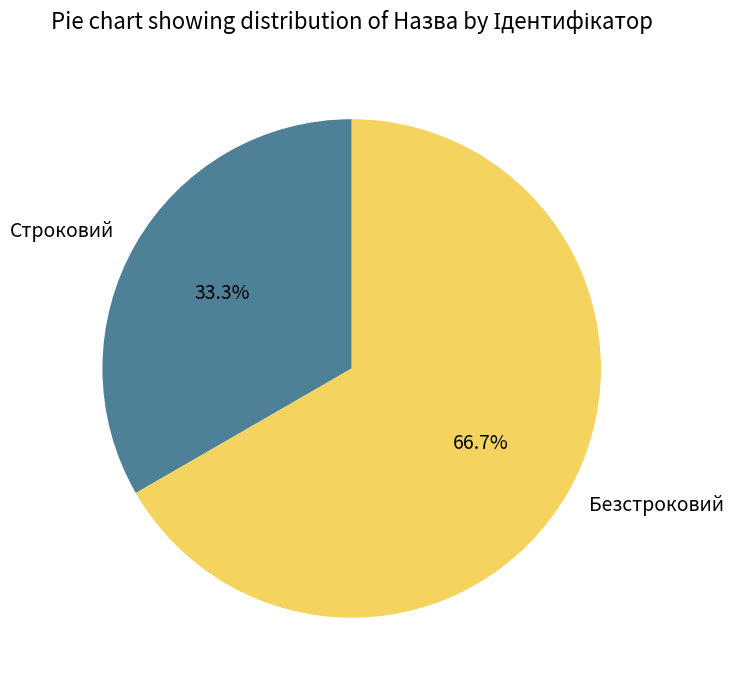

Which category has the biggest portion of the pie?

Безстроковий